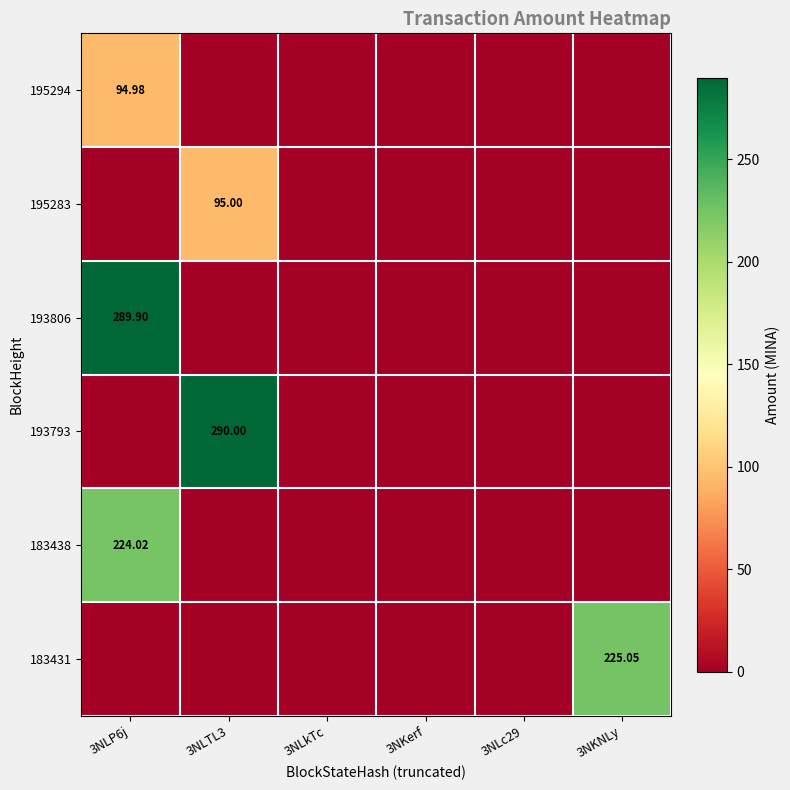

How many categories are shown in the chart?

6